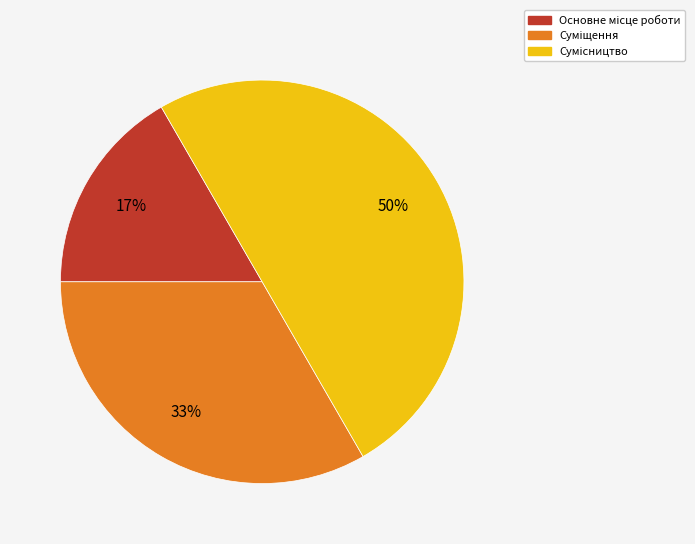

To the nearest percent, what is the difference between the largest and smallest slice percentages?

33%